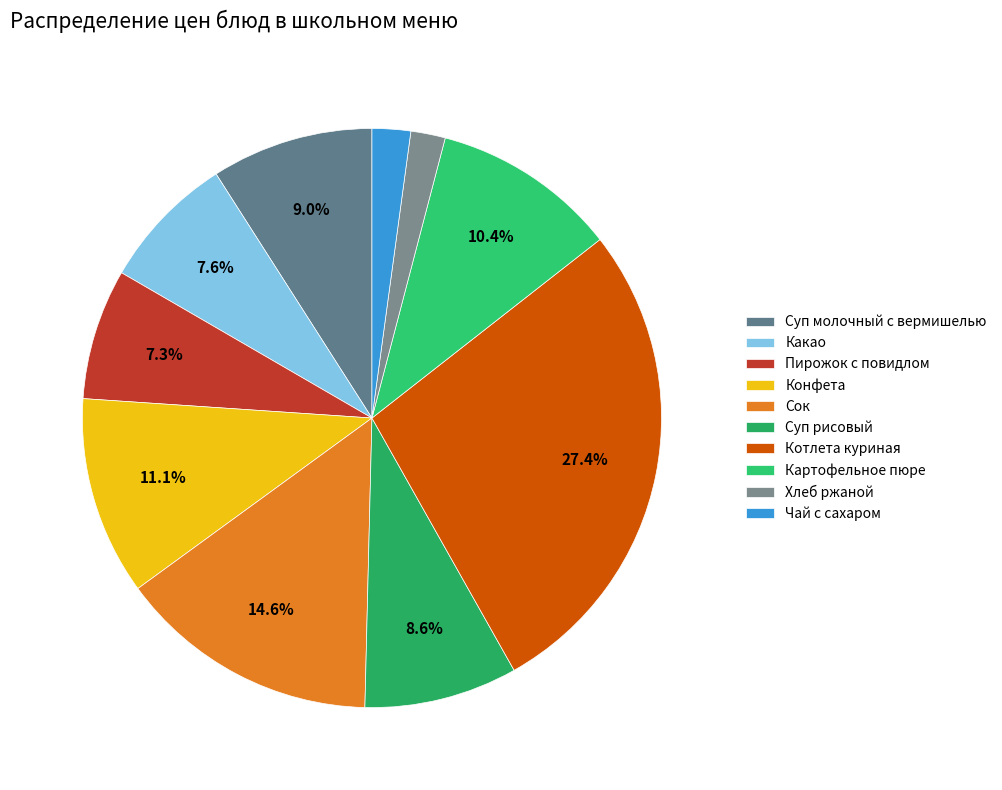

Approximately how many times larger is the value at Суп рисовый compared to Какао?

1.1